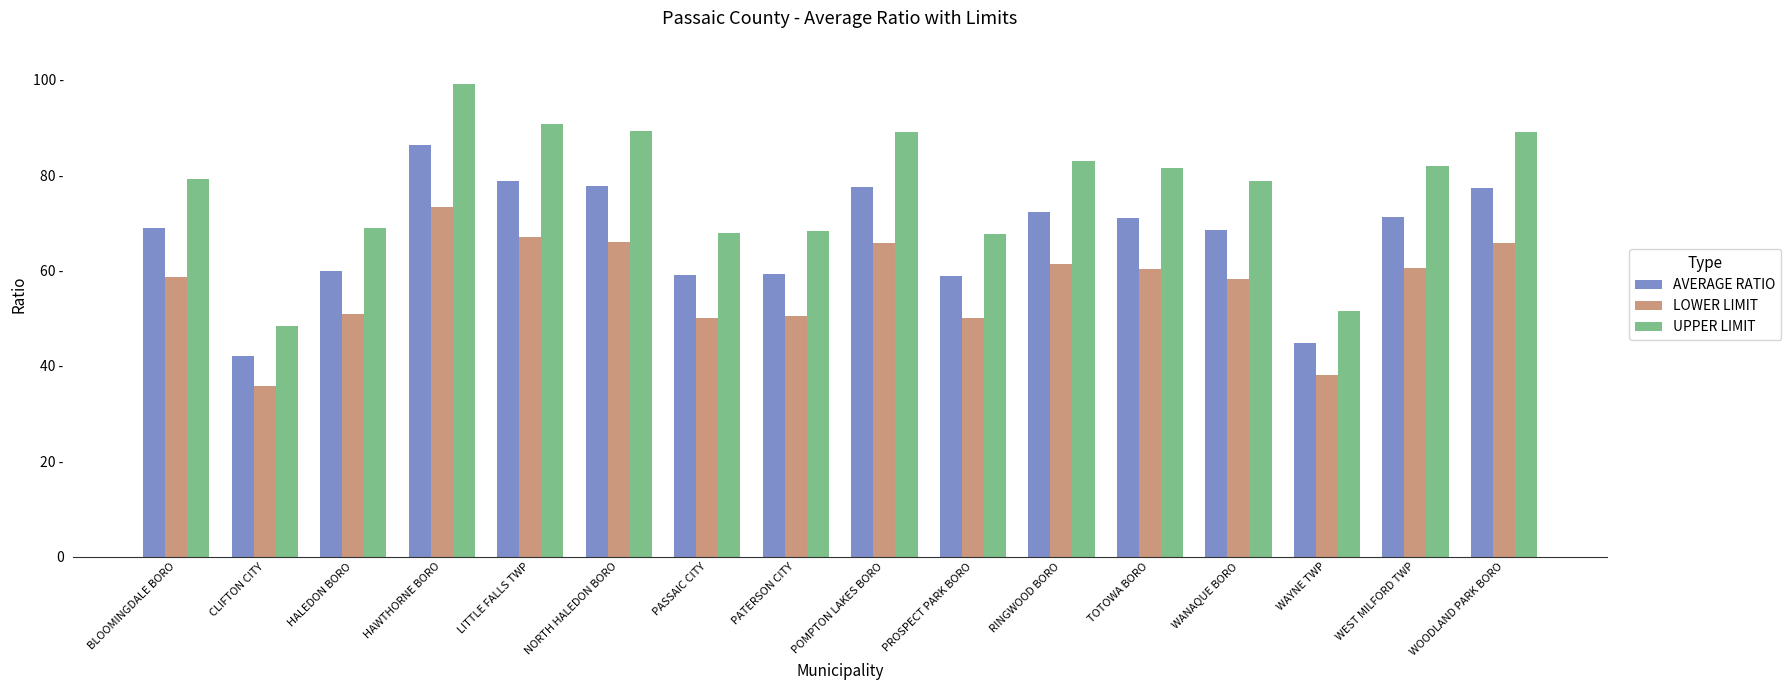

Read the AVERAGE RATIO value at RINGWOOD BORO.

72.2